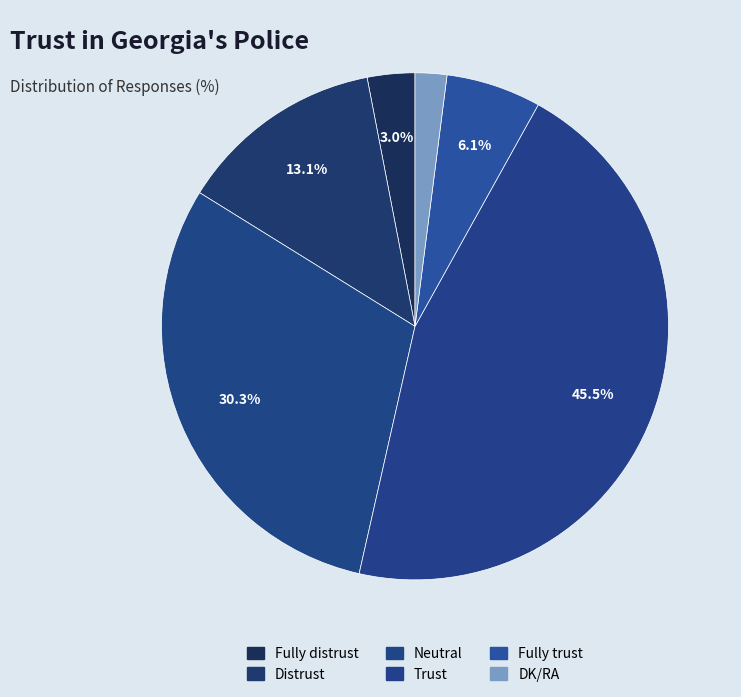

How many slices are in this pie chart?

6